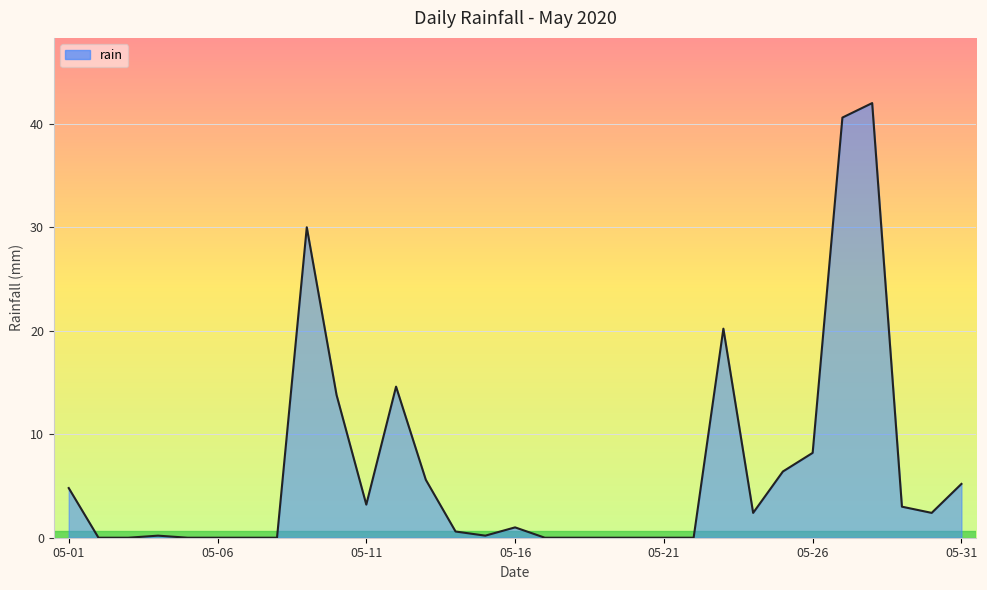

What is the greatest value displayed?

42.0